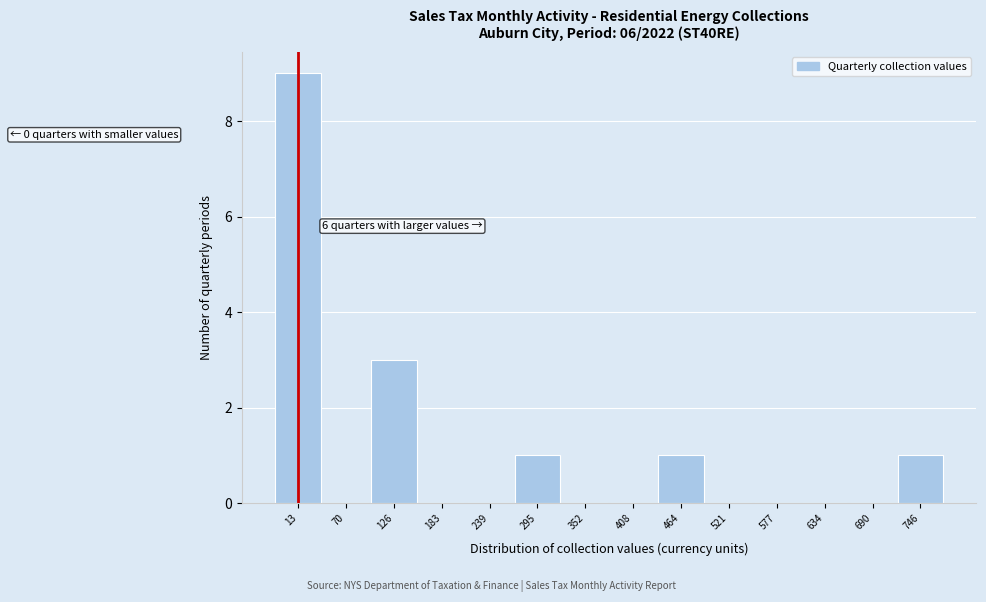

Which range on the x-axis has the tallest bar?

-10 to 40